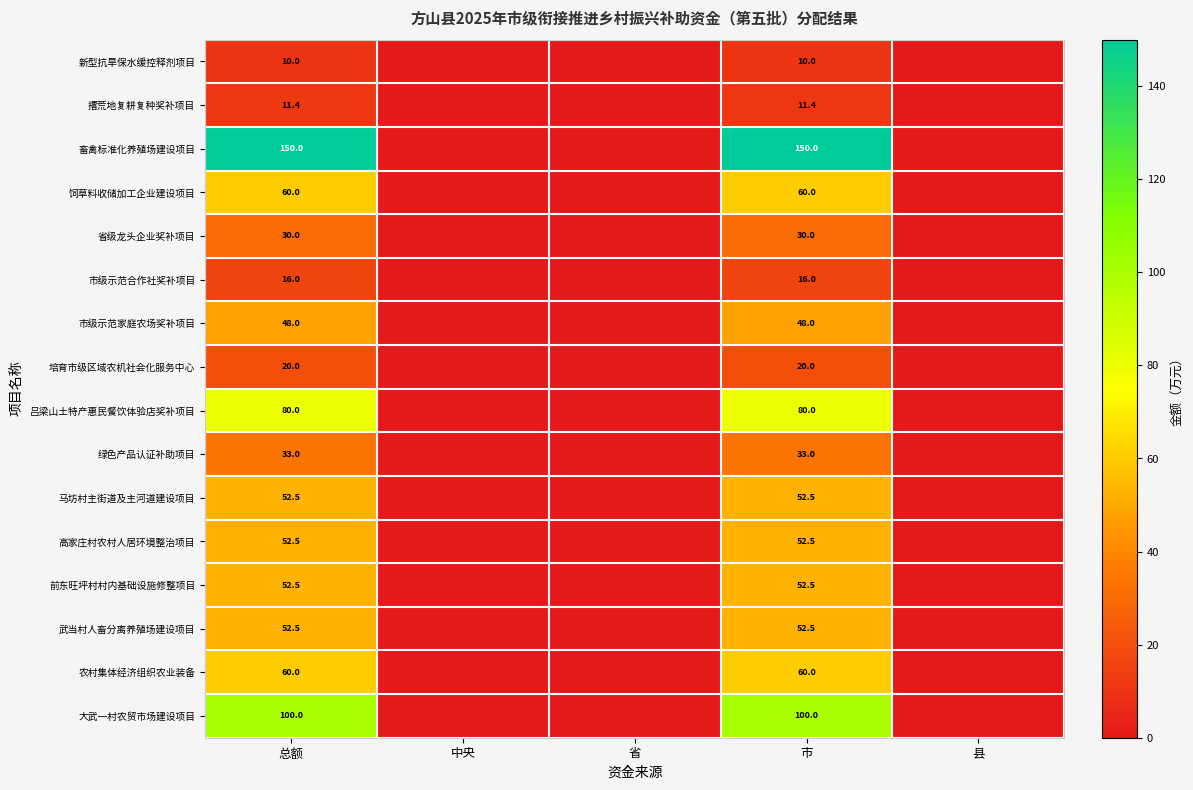

True or false: 新型抗旱保水缓控释剂项目 has a value of 17.6 at 总额.

False